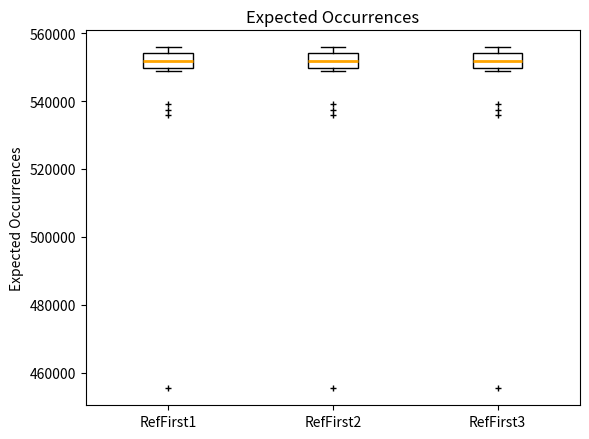

Reading left to right, transcribe this box plot: for each box, give where its median line is, the range the box spans, and where its two whiskers end, as read against the y-axis. The values are not printed on the chart, so give them approximately, as read against the axis.

RefFirst1: median 552000, box 550000 to 554000, whiskers 548000 to 556000
RefFirst2: median 552000, box 550000 to 554000, whiskers 548000 to 556000
RefFirst3: median 552000, box 550000 to 554000, whiskers 548000 to 556000